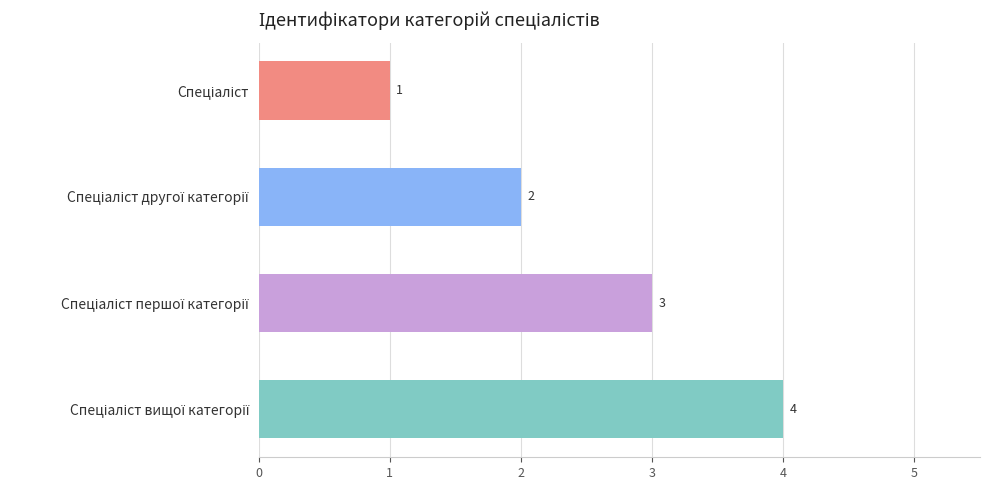

What is the maximum value shown in the chart?

4